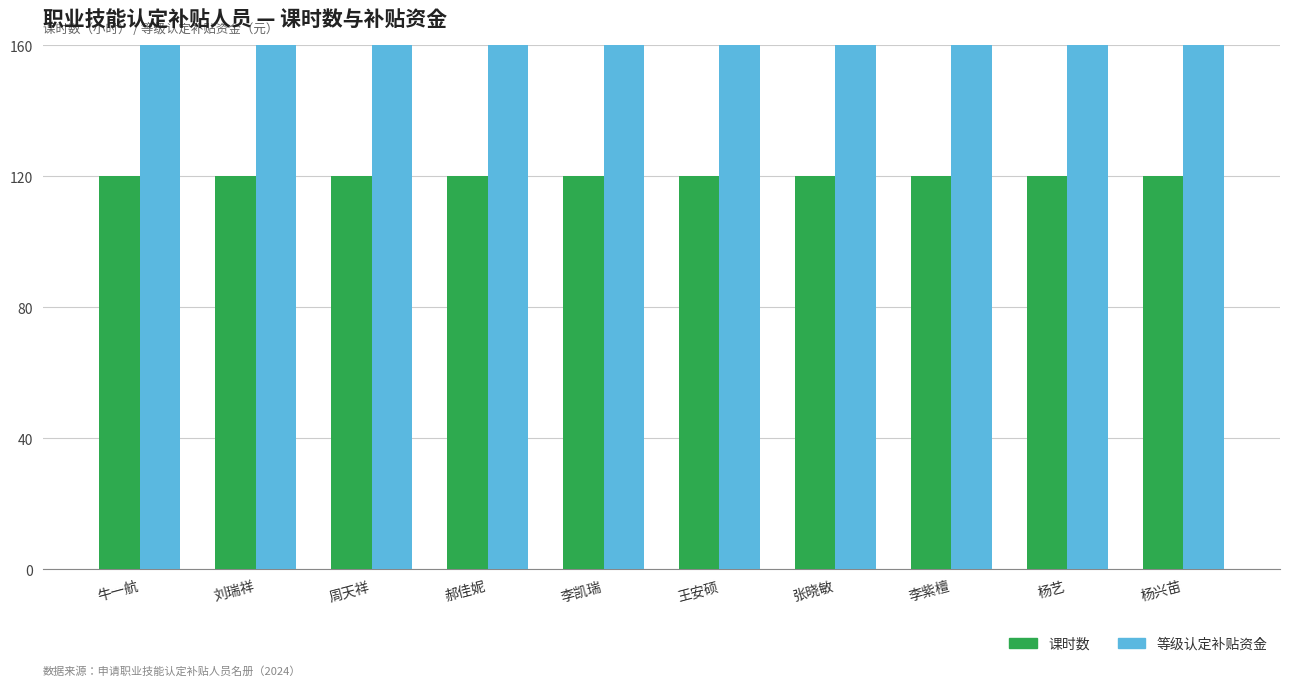

At which label does 课时数 reach its peak?

牛一航